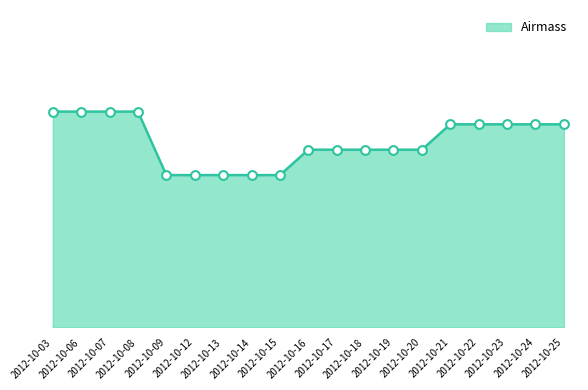

Approximately how many times larger is the value at 2012-10-21 compared to 2012-10-15?

1.3